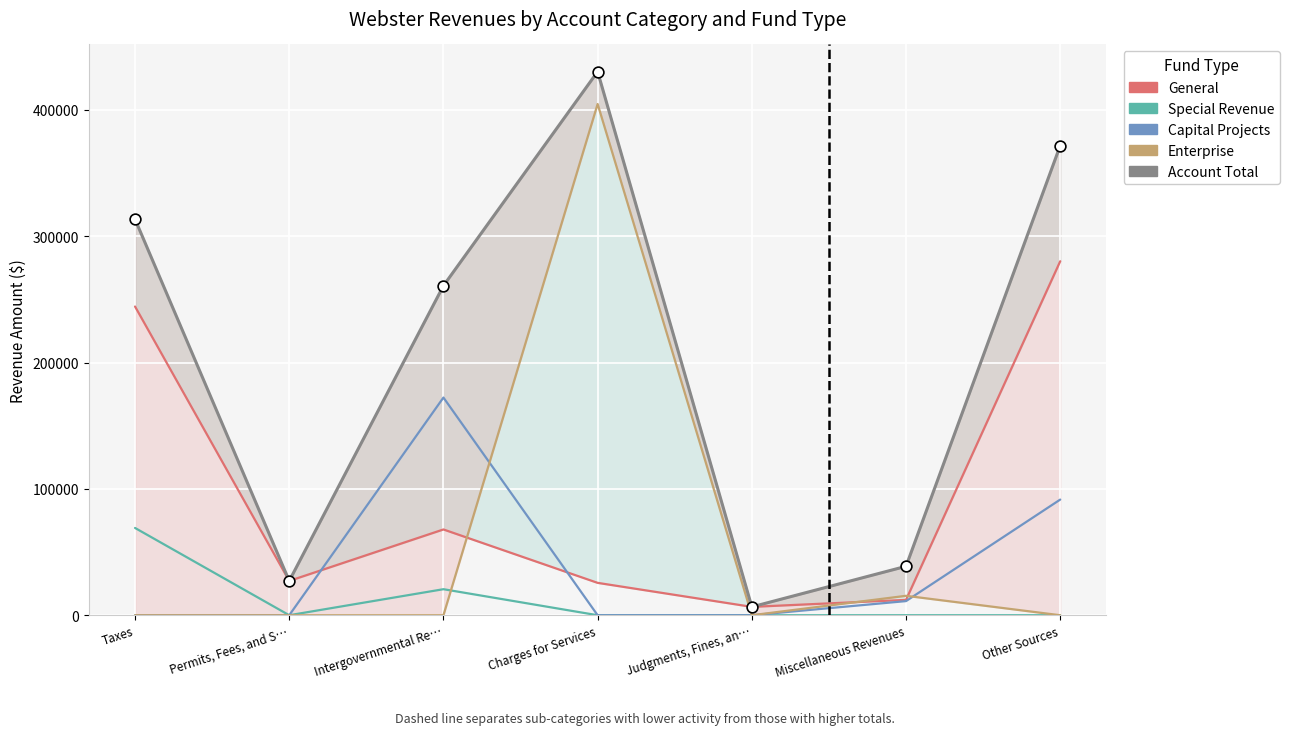

At which category is the sum across all series the highest?

Charges for Services